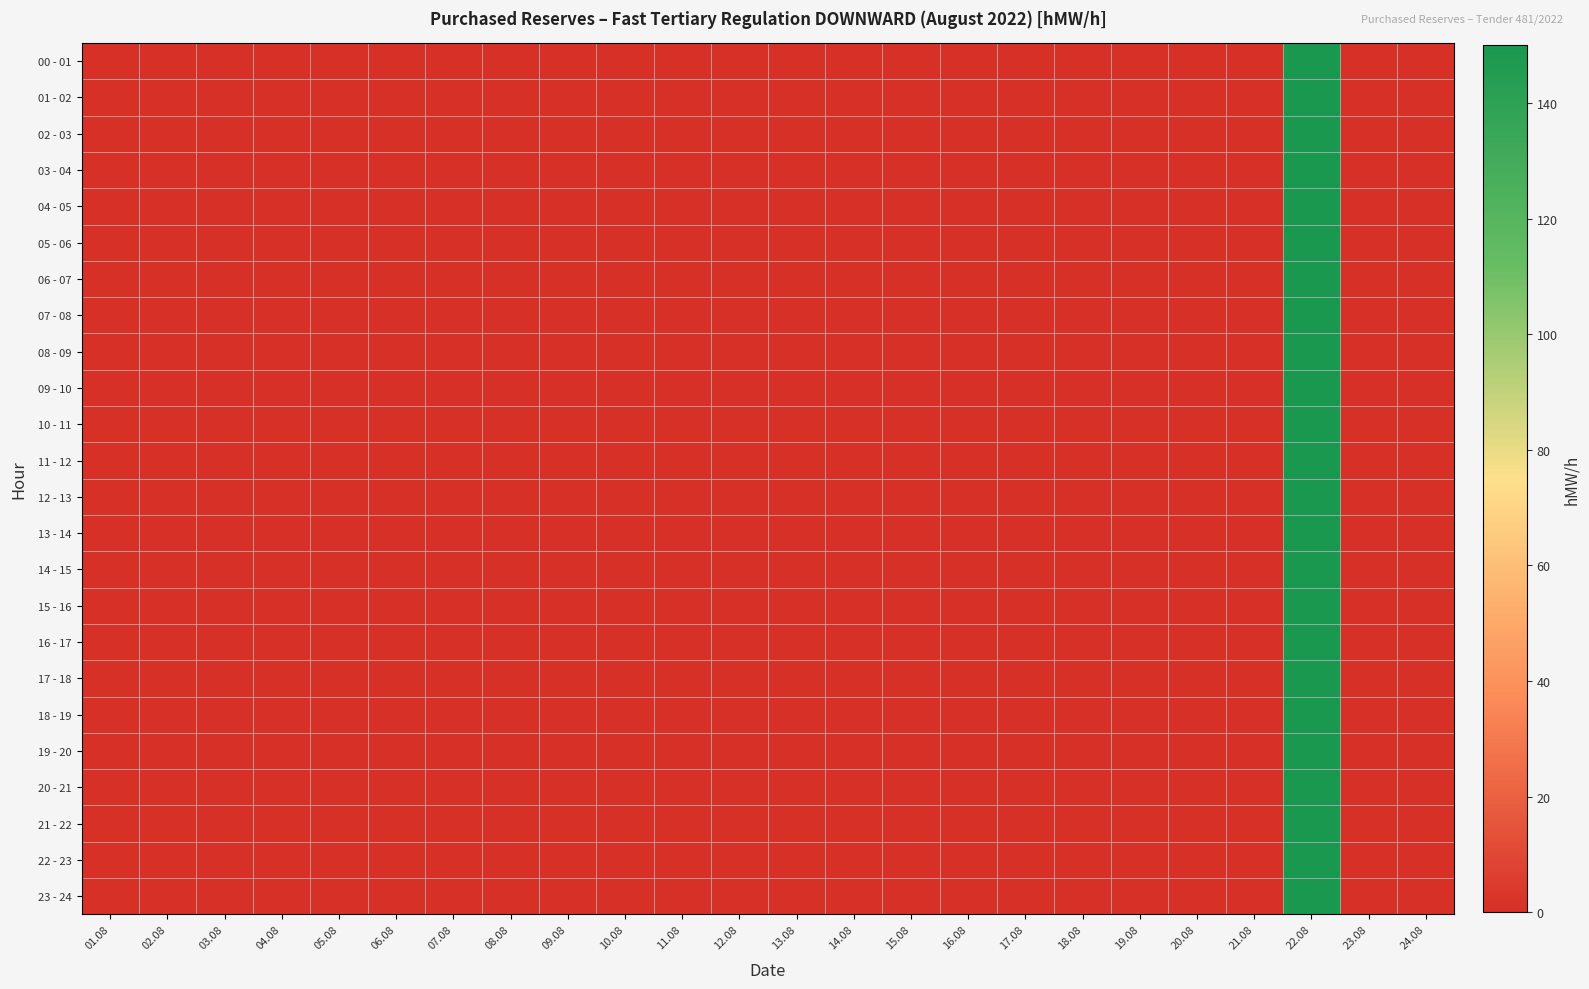

At how many categories does at least one series exceed 134?

1